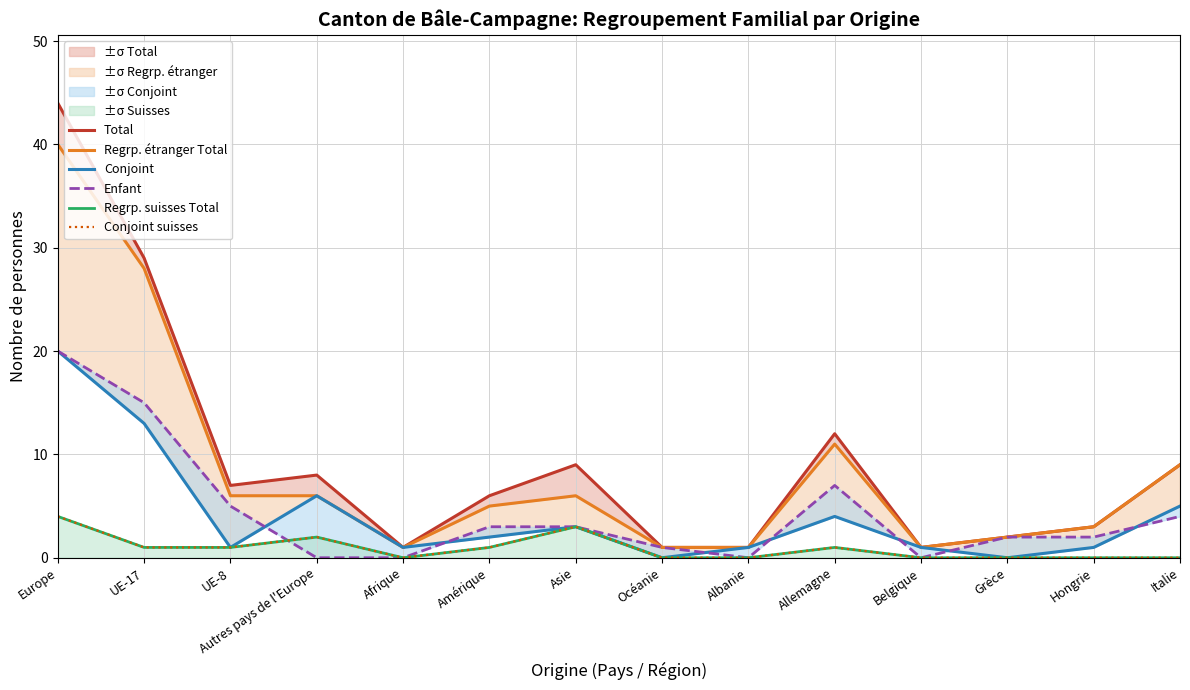

True or false: Conjoint and Regrp. suisses Total intersect in this chart.

False